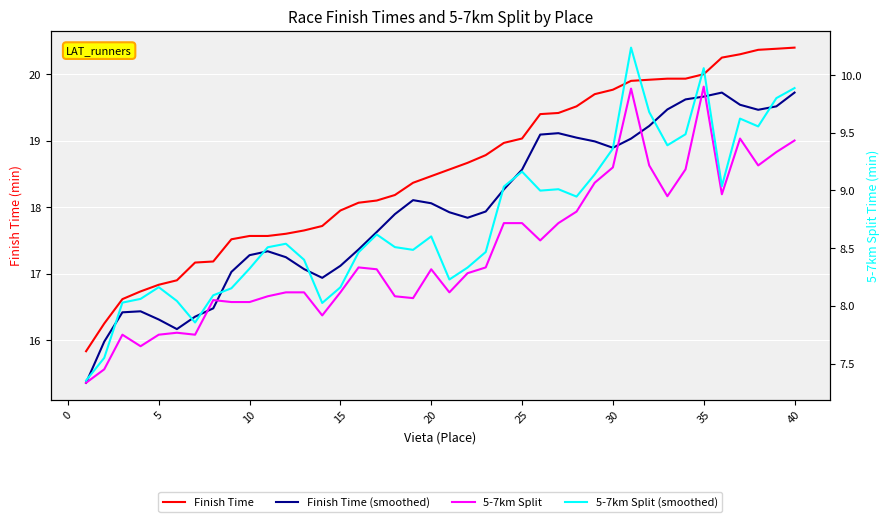

True or false: 5-7km Split (smoothed) and 5-7km Split cross at least once.

False